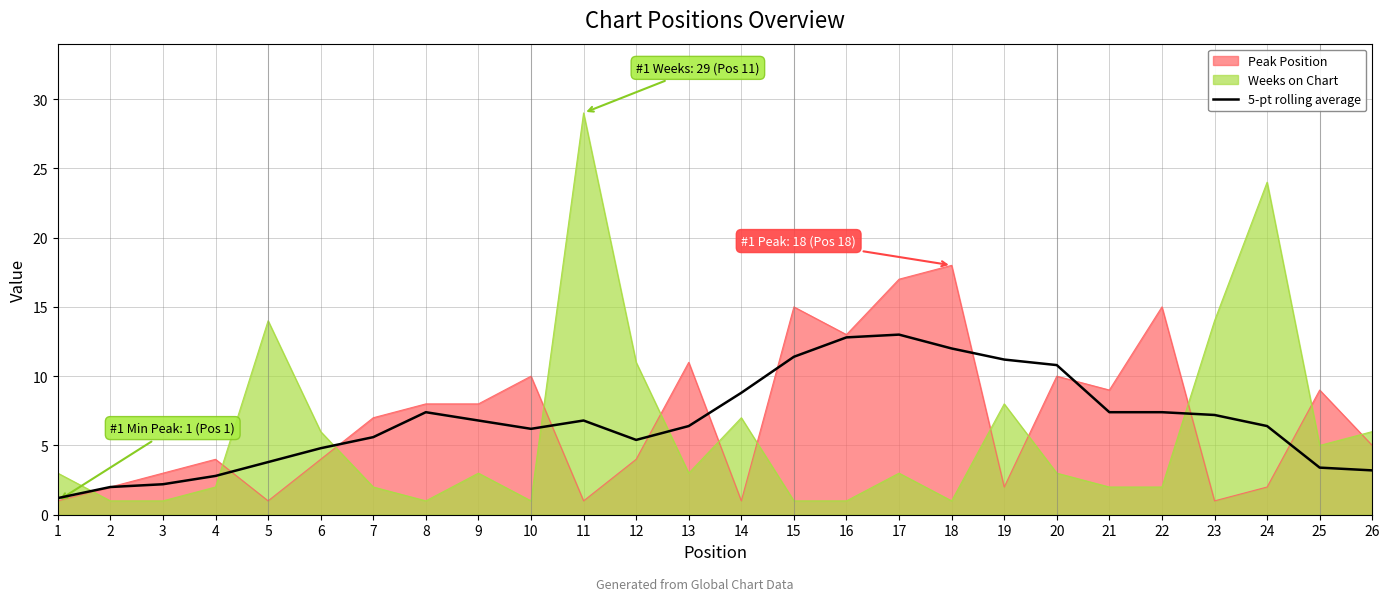

Where does the data first go above 6?

8